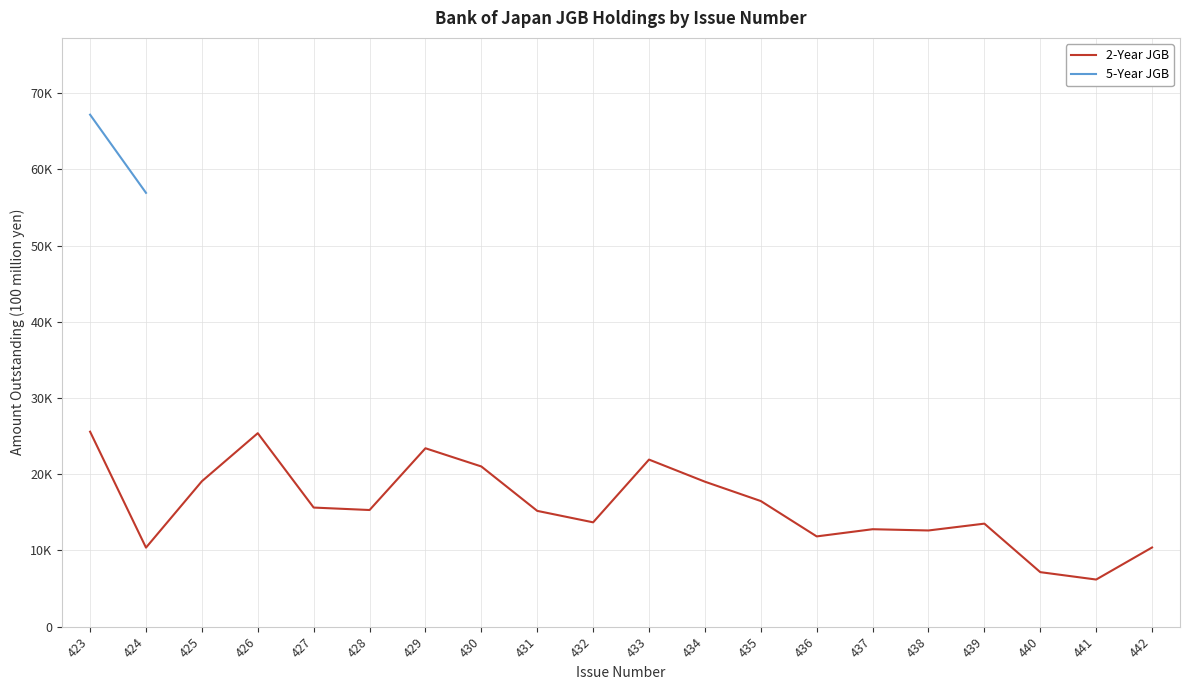

What is the difference between the second highest and minimum values?

19198